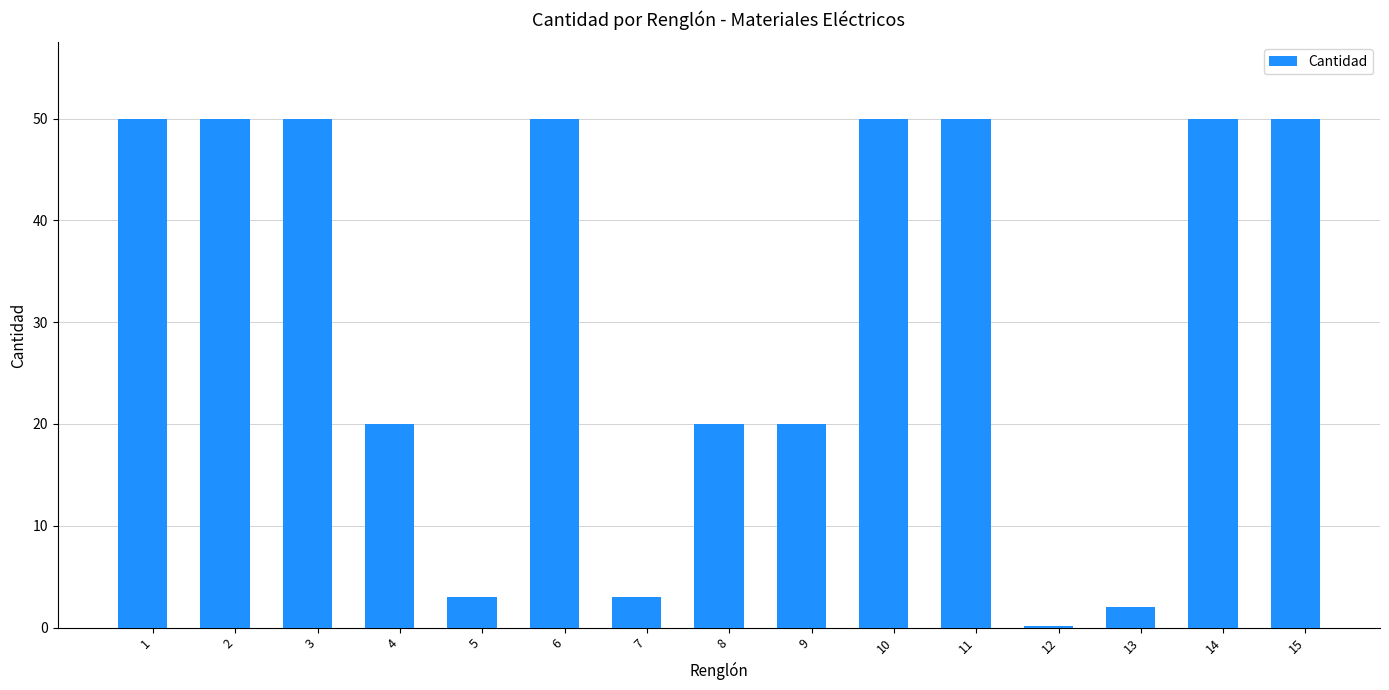

Between 15 and 12, which is larger?

15